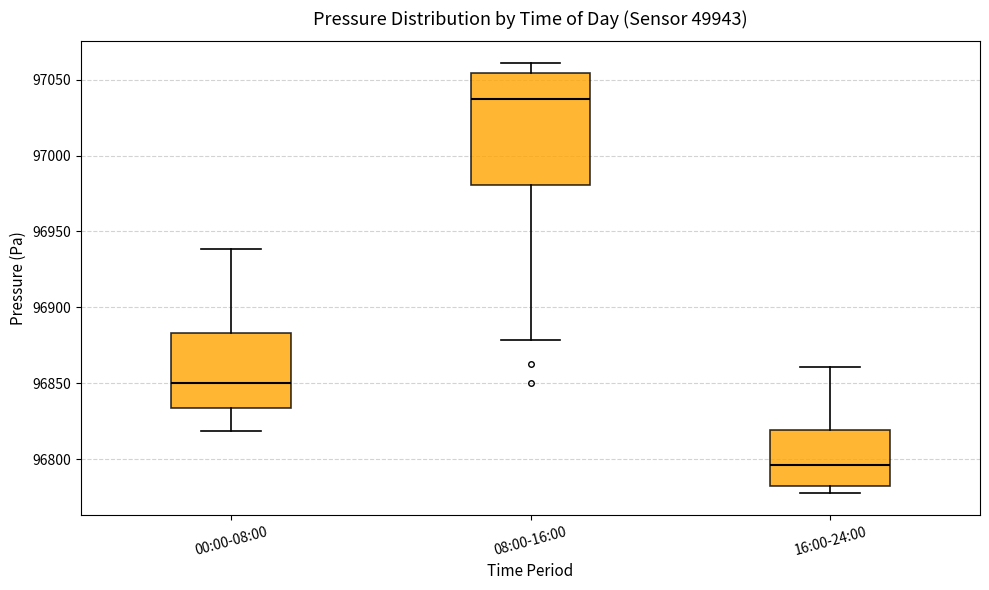

Reading left to right, read every box against the y-axis: the position of its median line, the range the box covers, and the ends of its whiskers. The values are not printed on the chart, so give them approximately, as read against the axis.

00:00-08:00: median 96850, box 96835 to 96885, whiskers 96820 to 96940
08:00-16:00: median 97035, box 96980 to 97055, whiskers 96880 to 97060
16:00-24:00: median 96795, box 96780 to 96820, whiskers 96775 to 96860